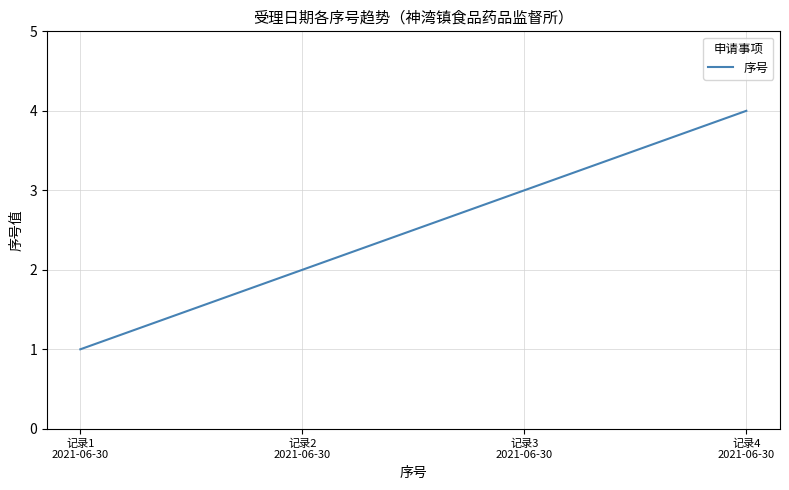

List the labels in order of value, smallest first.

记录1
2021-06-30, 记录2
2021-06-30, 记录3
2021-06-30, 记录4
2021-06-30